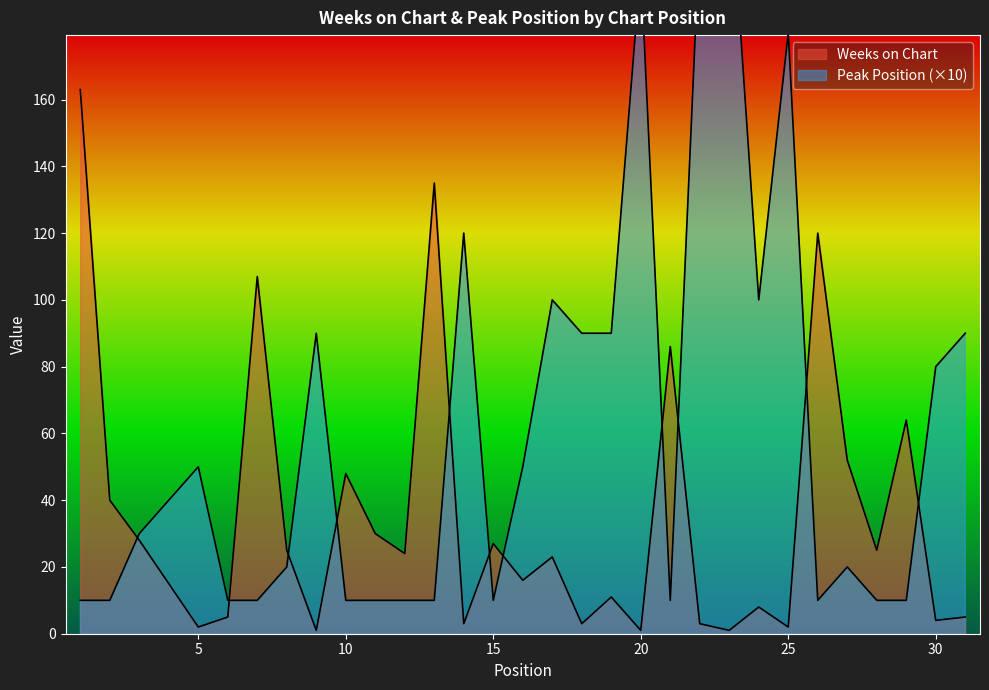

The value of Weeks on Chart at 5 is 3. True or false?

False